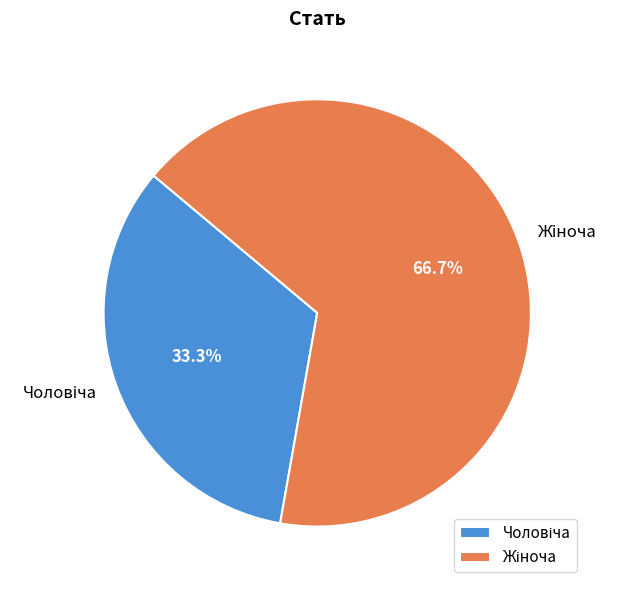

Is there a majority slice in this chart?

Yes